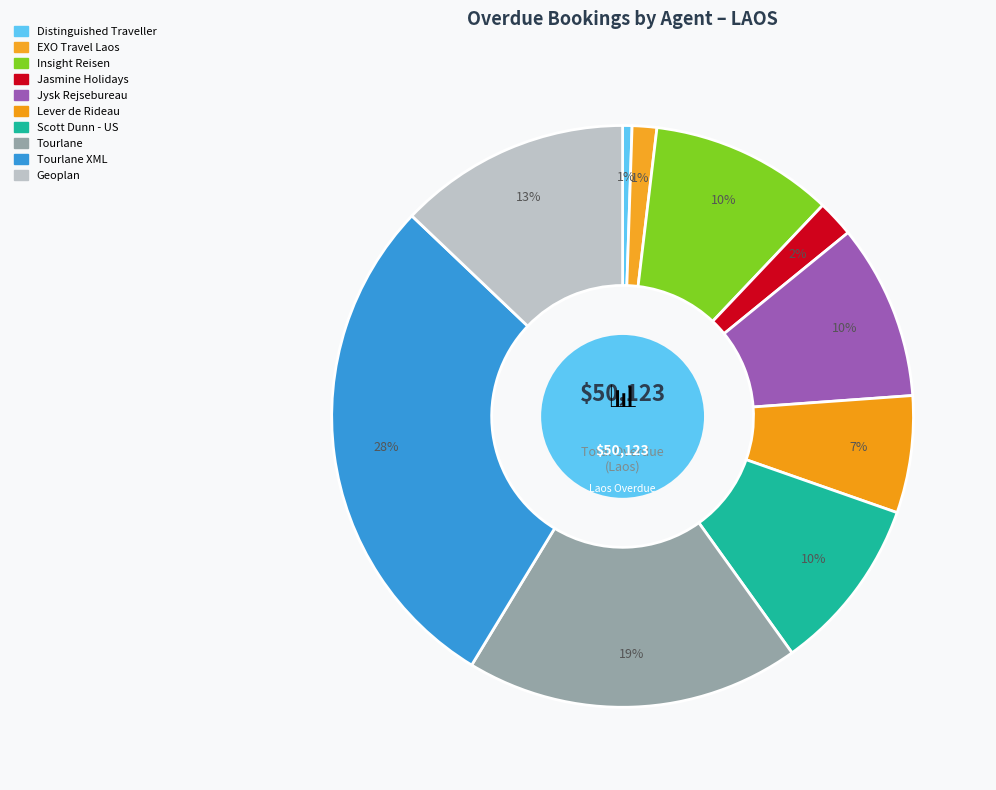

Count the number of slices in the pie.

10